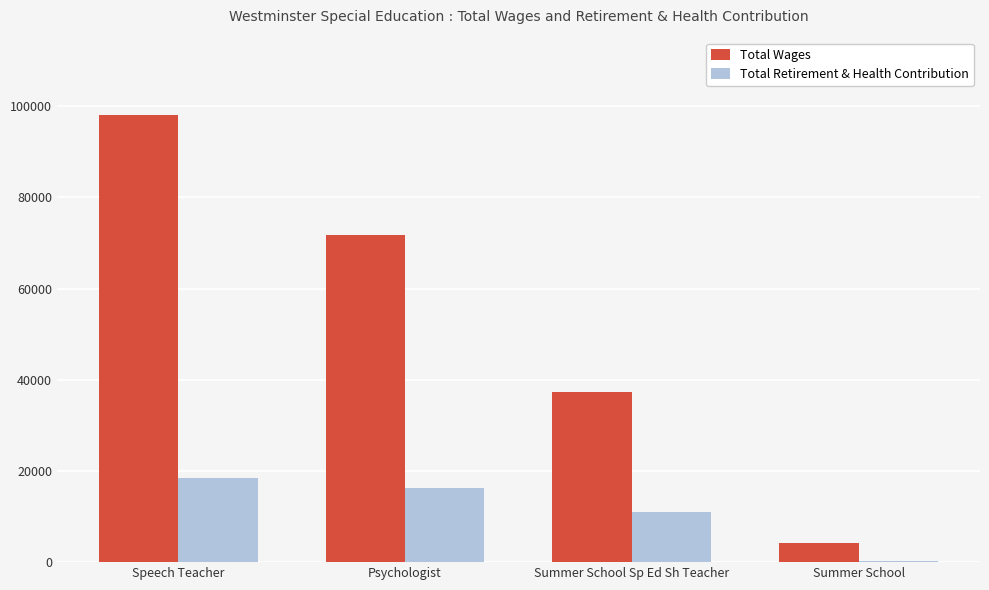

Are the bars horizontal?

No